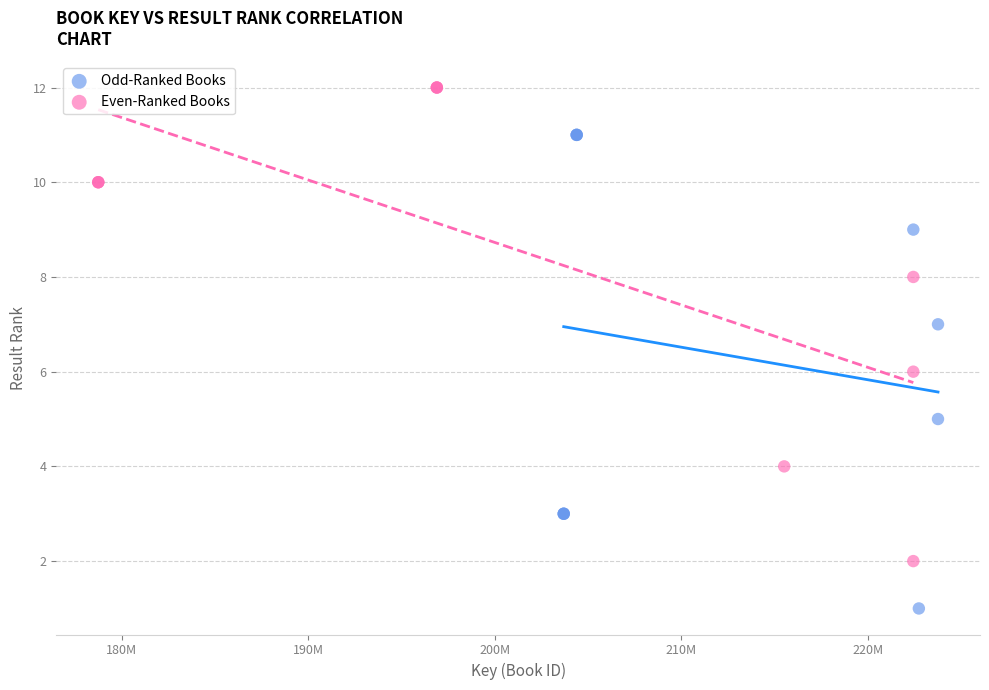

What are all the series names shown in the legend?

Odd-Ranked Books, Even-Ranked Books